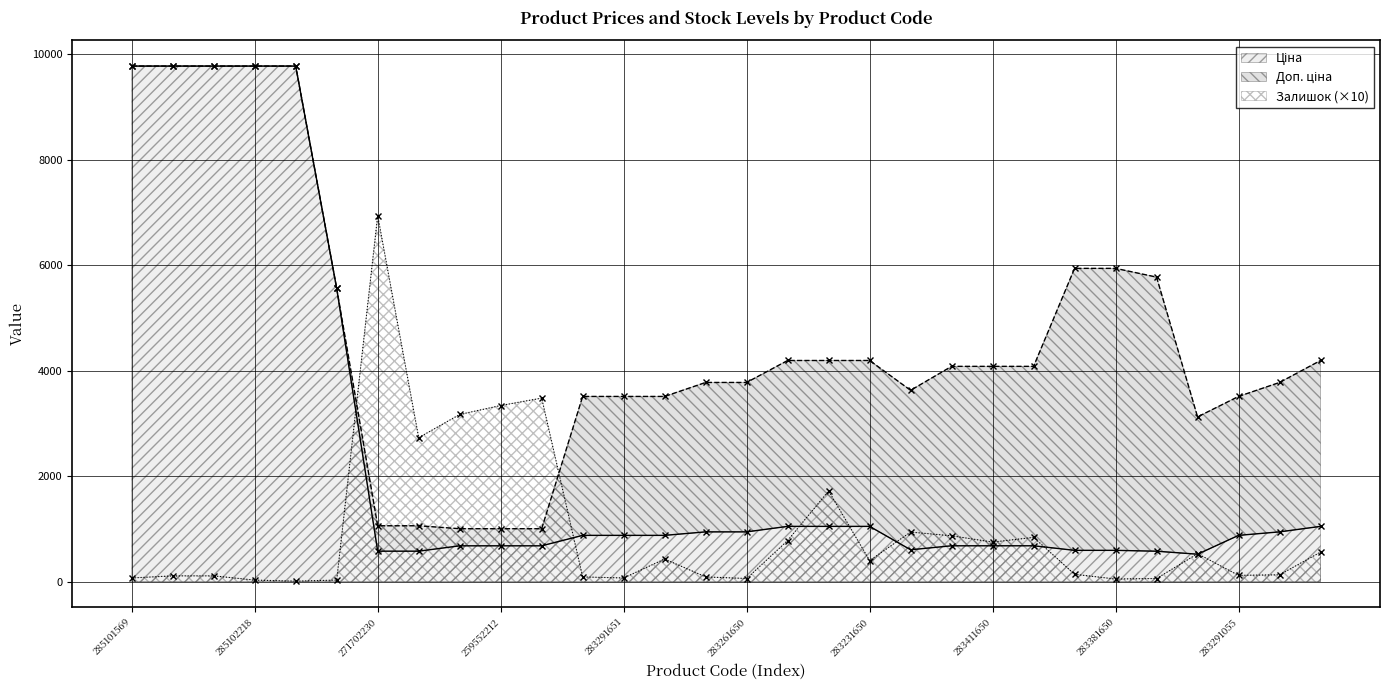

Where do Залишок and Доп. ціна first cross each other?

10832185 and 271702230